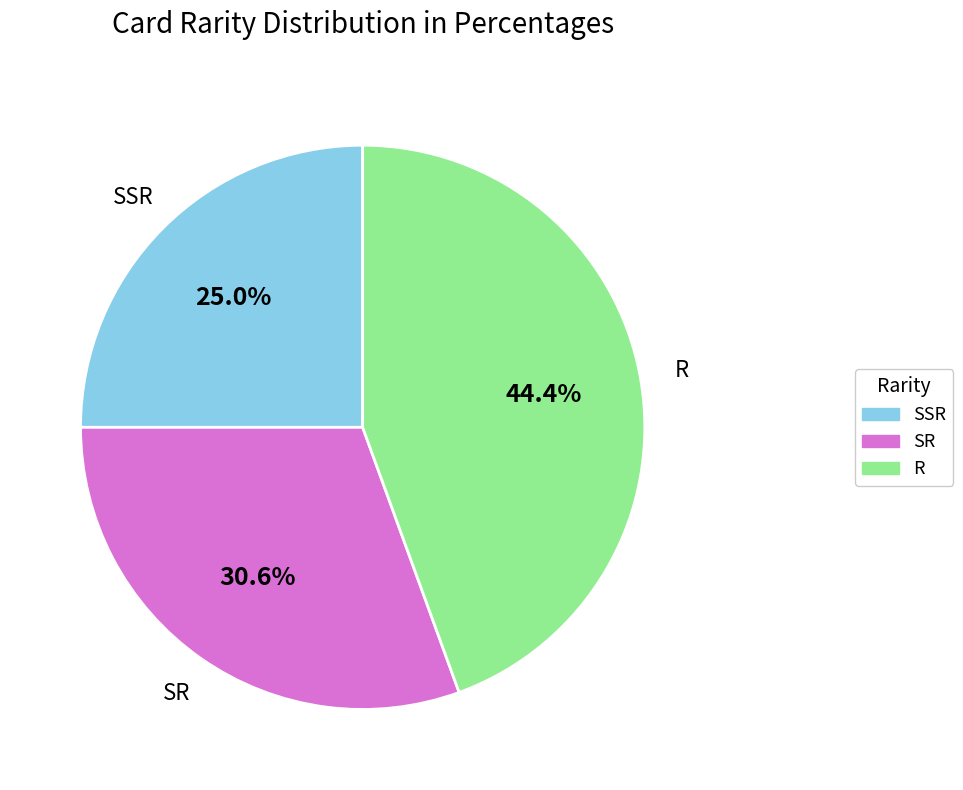

To the nearest percent, what is the difference between the SR and R slice percentages?

14%